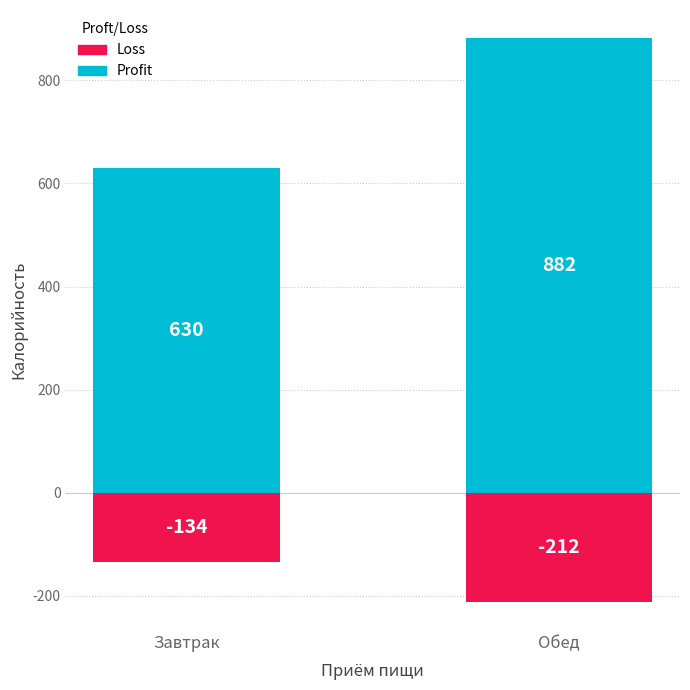

Rank the series at Обед from lowest to highest value.

Loss, Profit